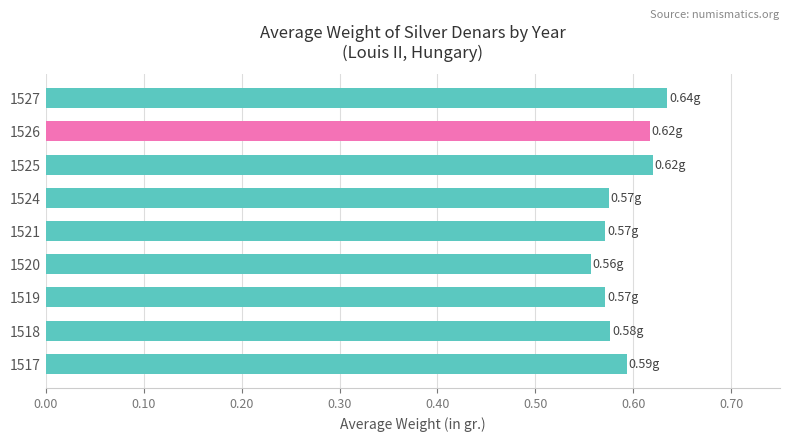

Which has a higher value, 1519 or 1527?

1527